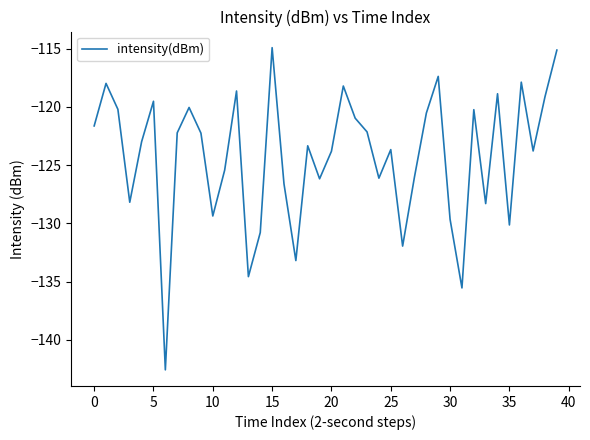

What is the smallest value displayed?

-142.6